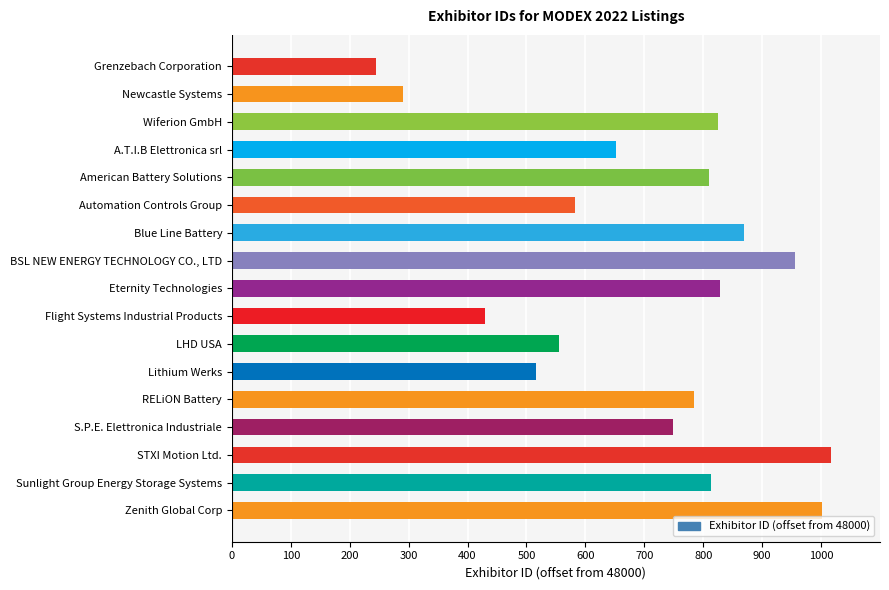

How many data points are less than 785?

8